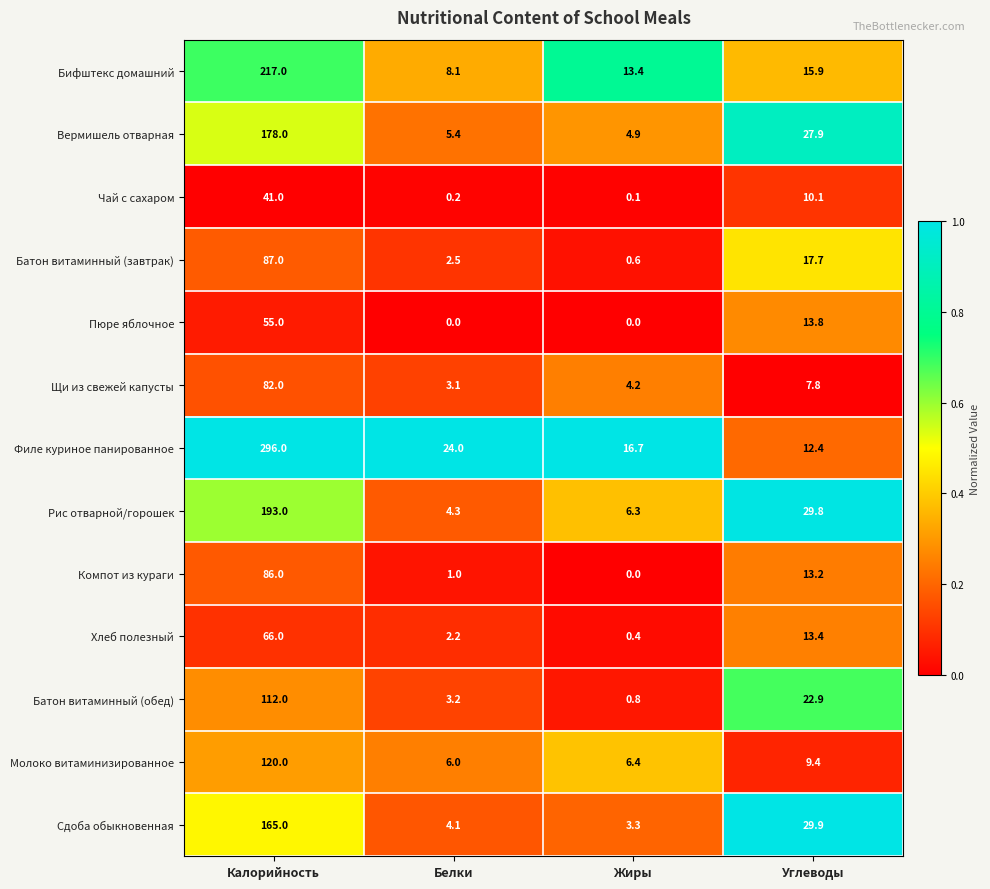

The value of Хлеб полезный at Калорийность is 66.0. True or false?

True